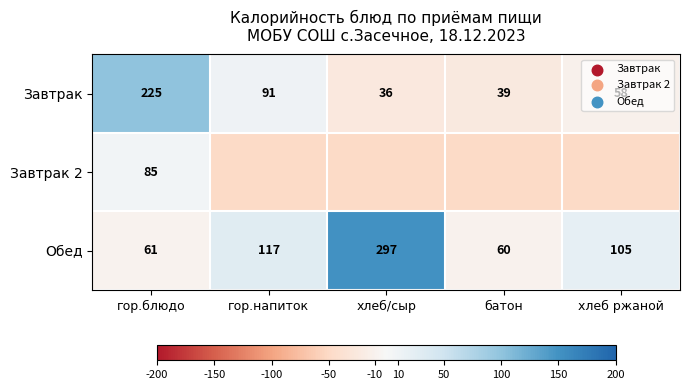

What is the lowest value of the Обед series?

60